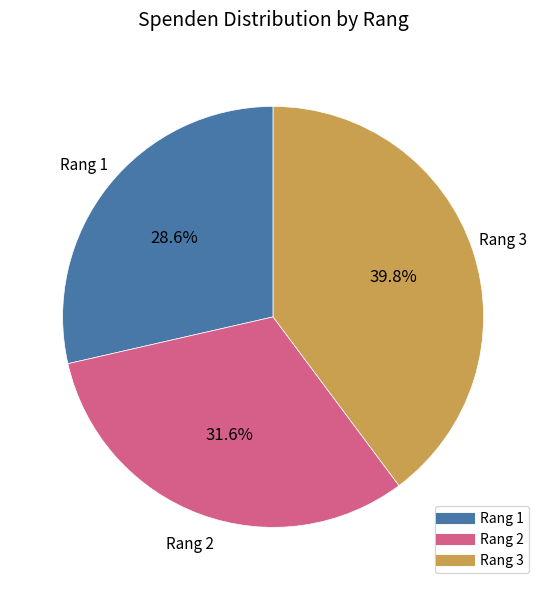

Is there any slice that represents more than half of the pie?

No